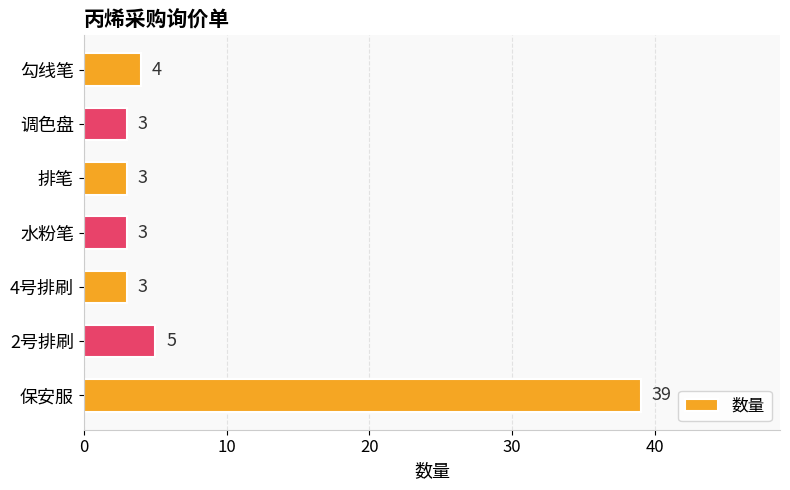

What is the smallest value displayed?

3